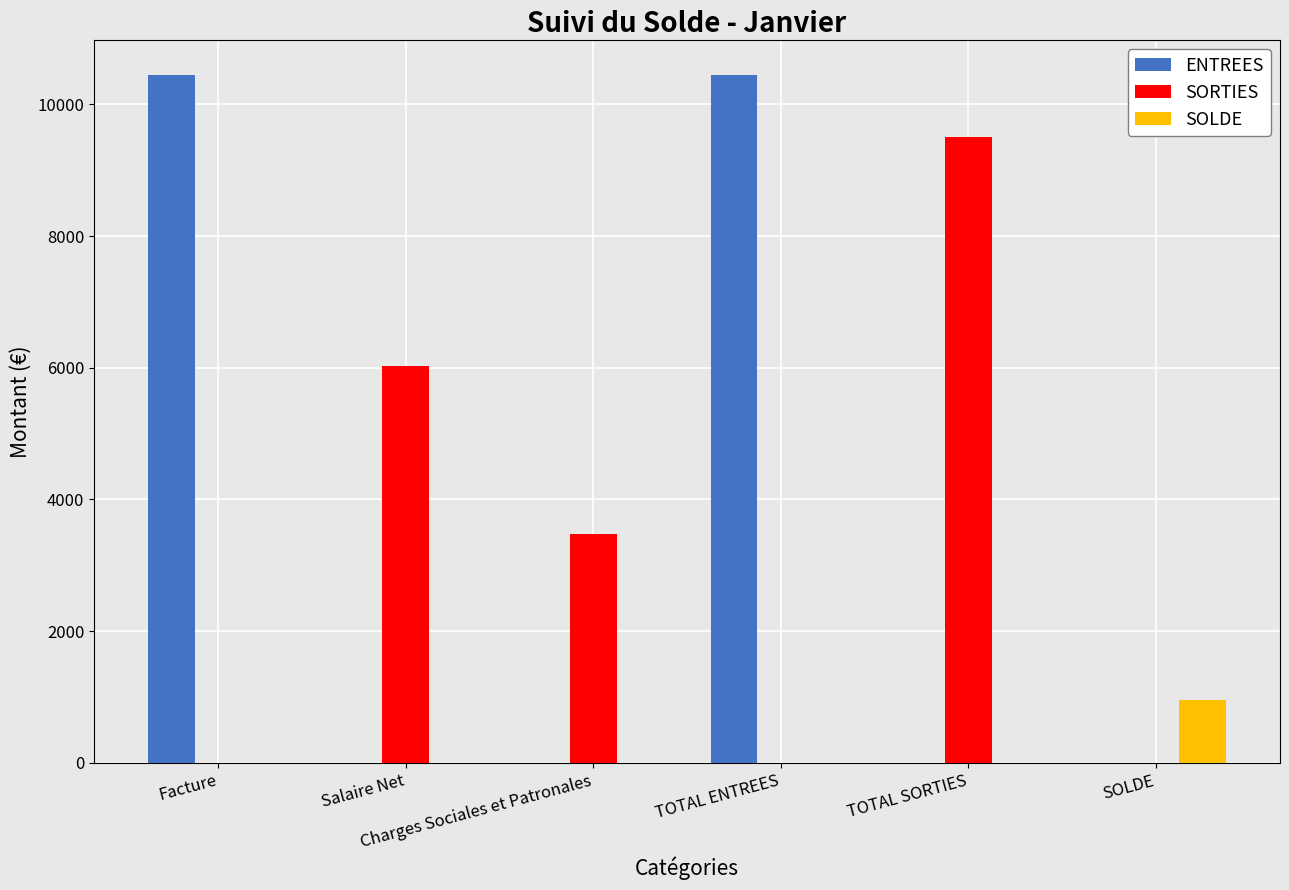

What is the total value across all series at Facture?

10449.8